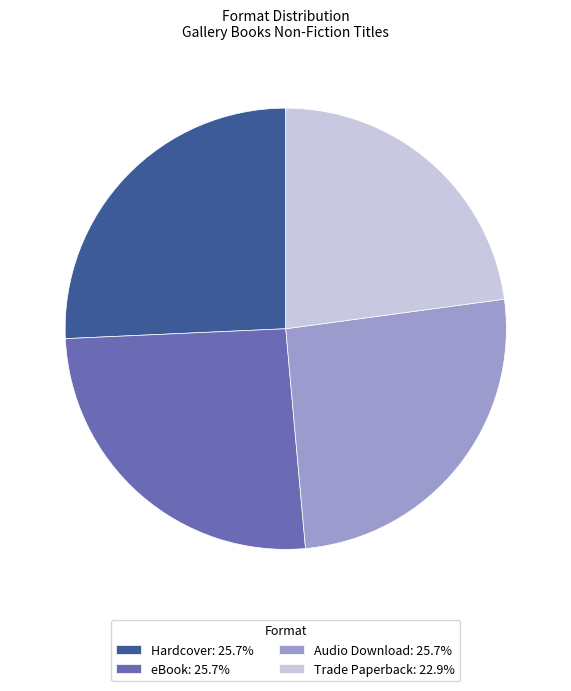

Does any single category account for the majority?

No